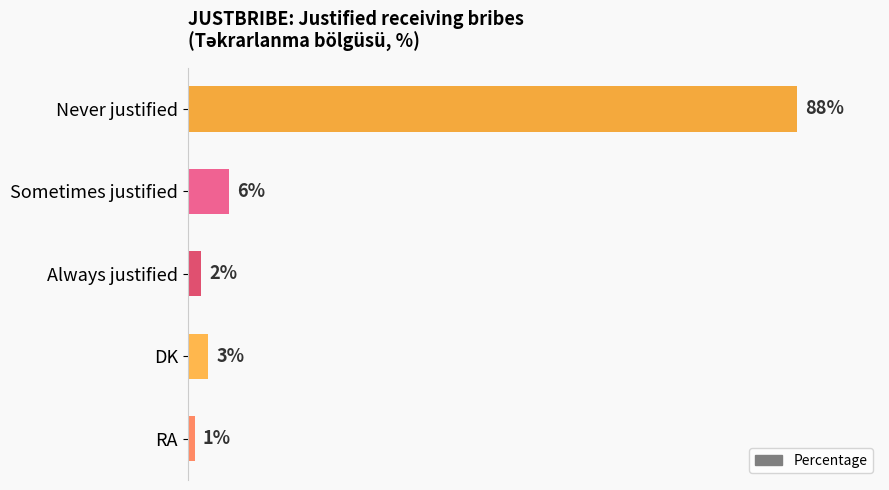

Which label corresponds to the largest value in the chart?

Never justified